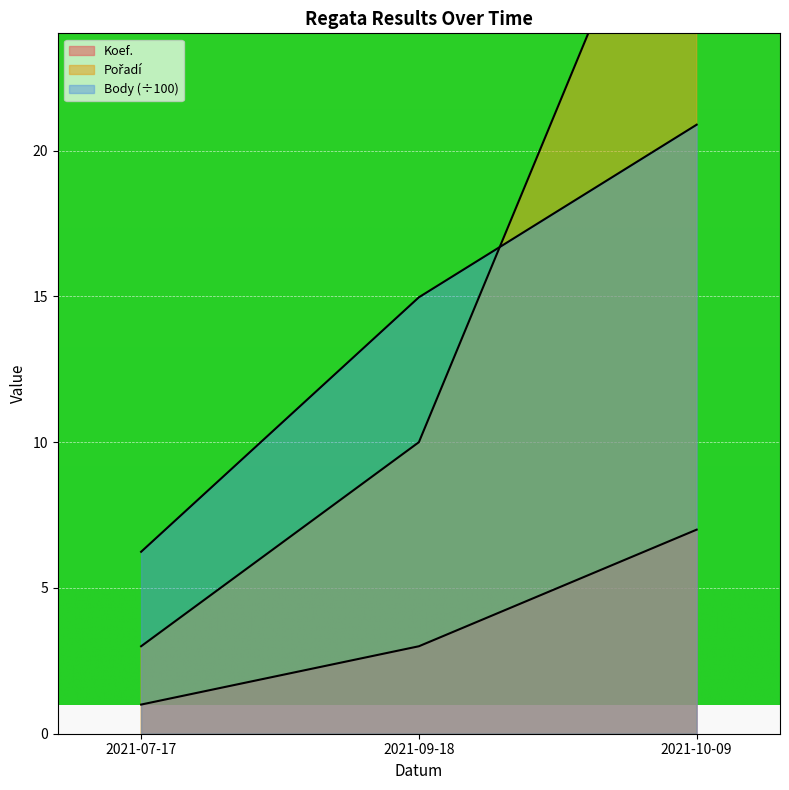

What is the smallest value displayed?

1.0